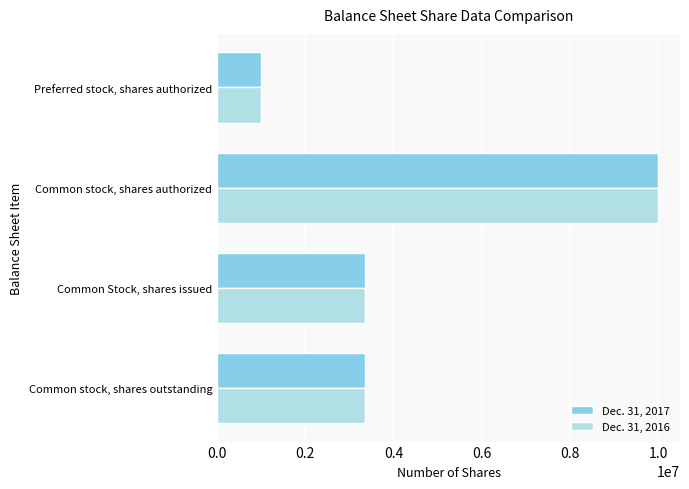

True or false: Dec. 31, 2017 has a value of 1546293 at Preferred stock, shares authorized.

False